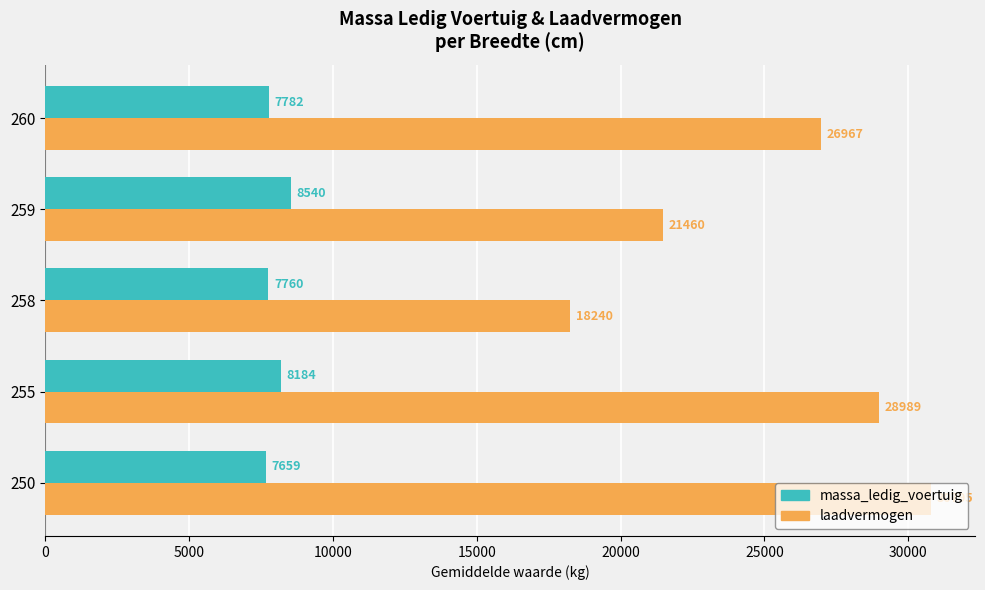

Is it true that massa_ledig_voertuig equals 11667 at 260?

False